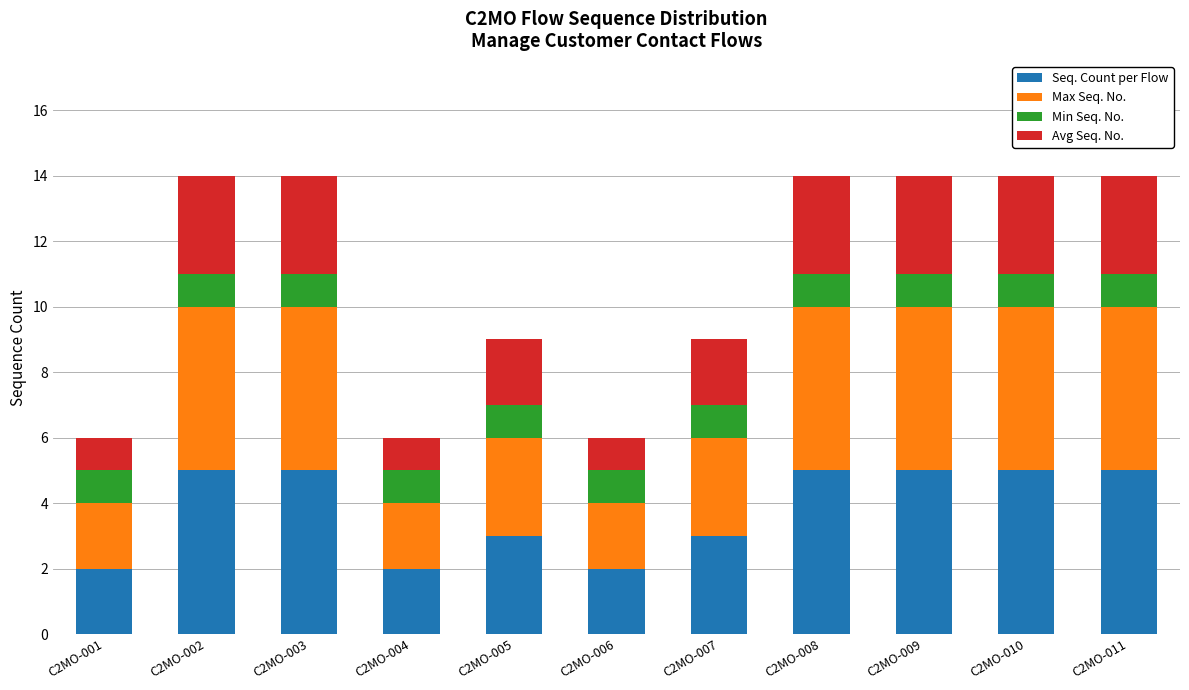

The Seq. Count per Flow series shows 3 at C2MO-001. True or false?

False